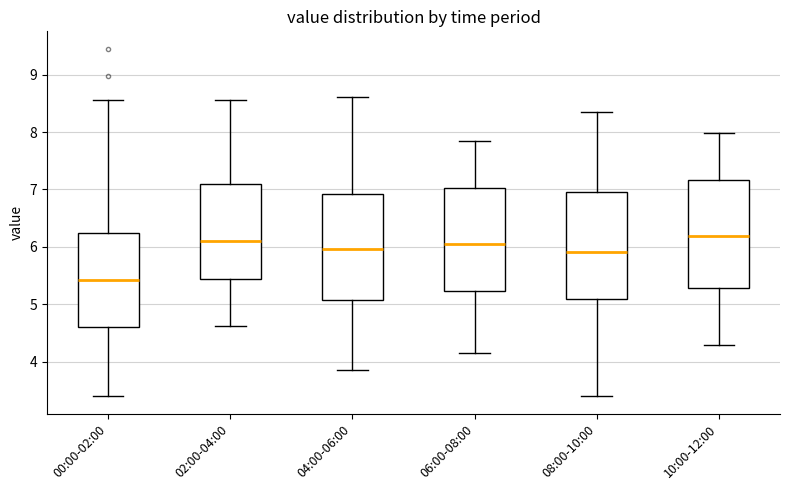

Which box has the lowest median line?

00:00-02:00